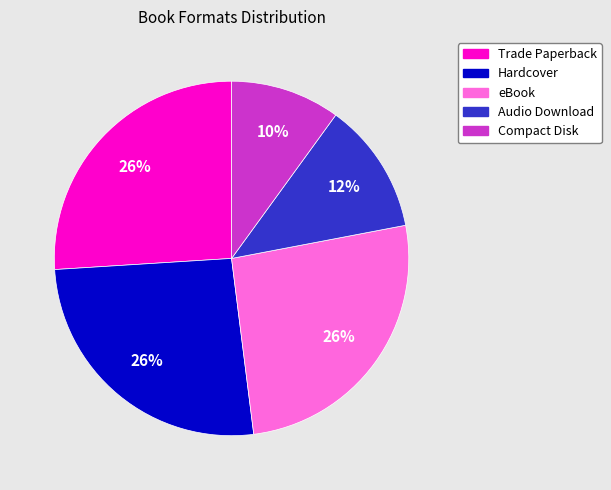

What percentage is the Audio Download slice, to the nearest percent?

12%